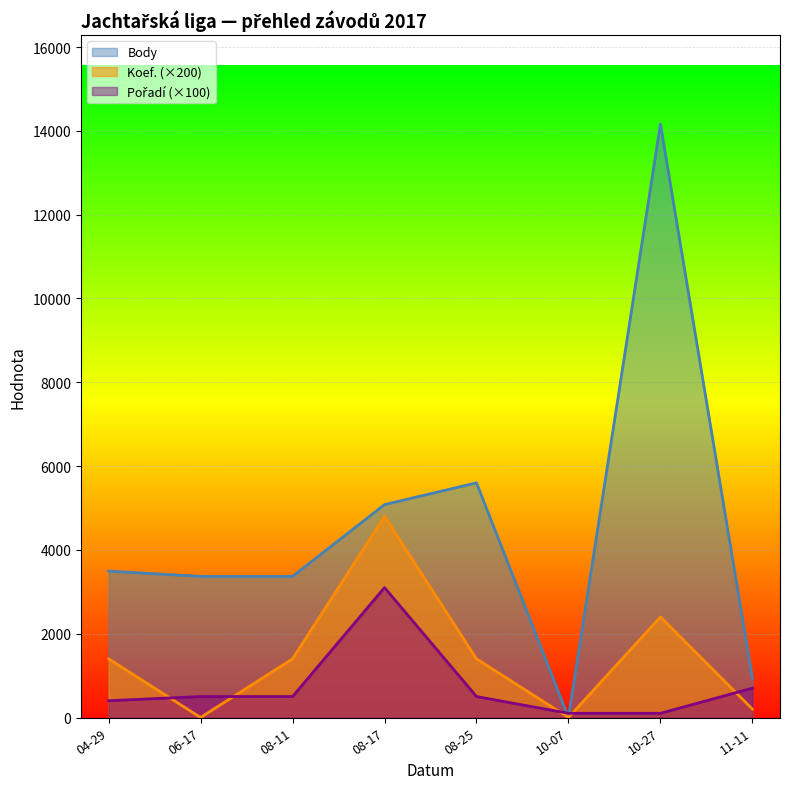

Which series changed the most between 06-17 and 10-07?

Body